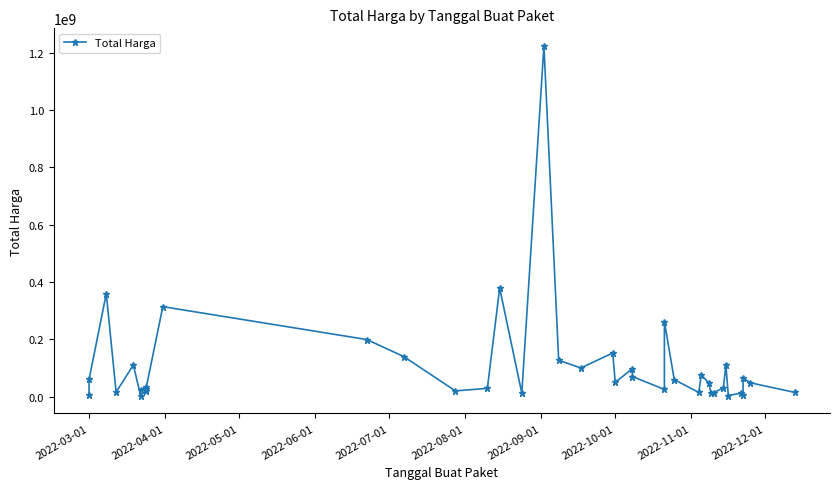

True or false: there are more than 1 points higher than both neighbors.

True